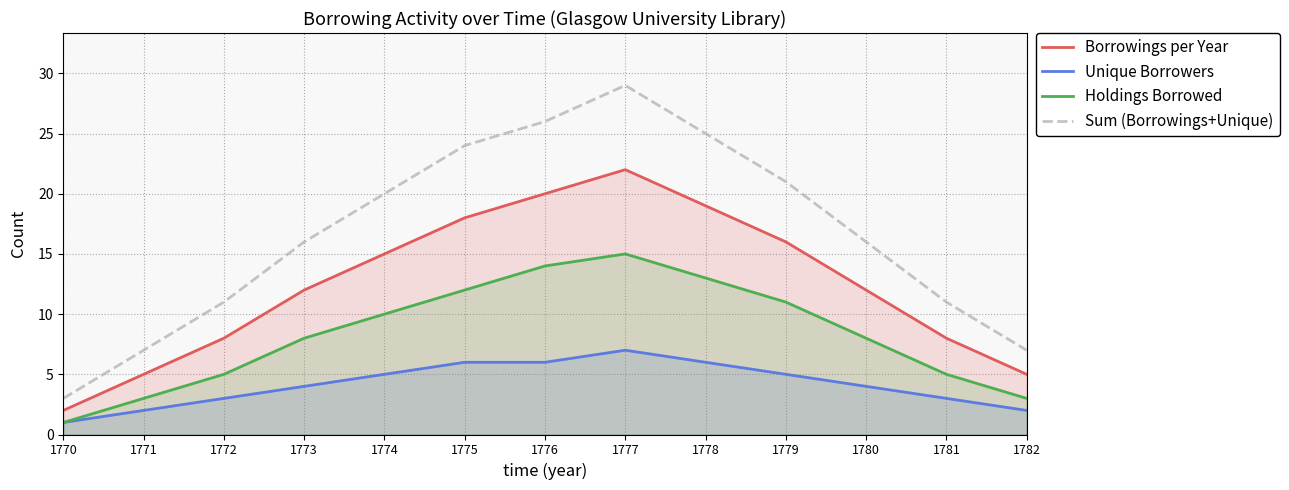

Which series has the widest spread of values?

Sum (Borrowings+Unique)